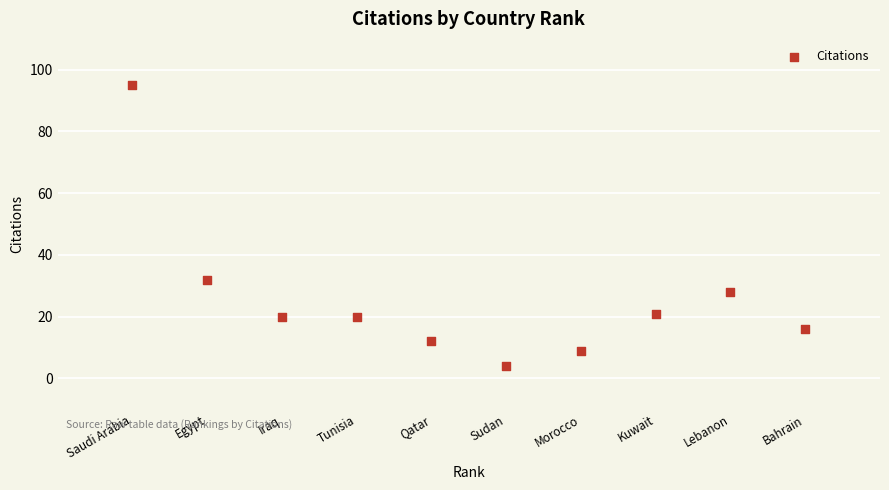

What Y value in the scatter plot is closest to 49?

32